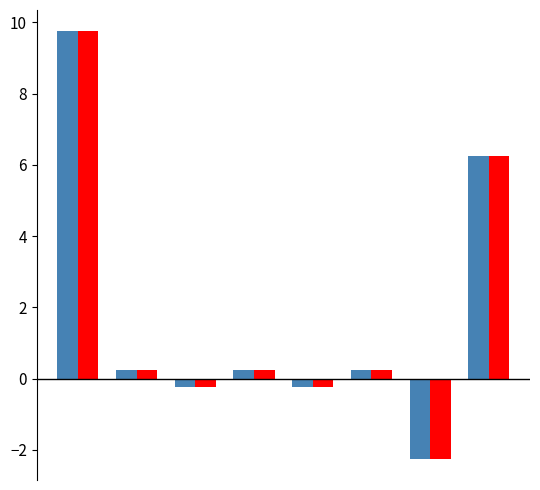

What is the maximum value shown in the chart?

9.8